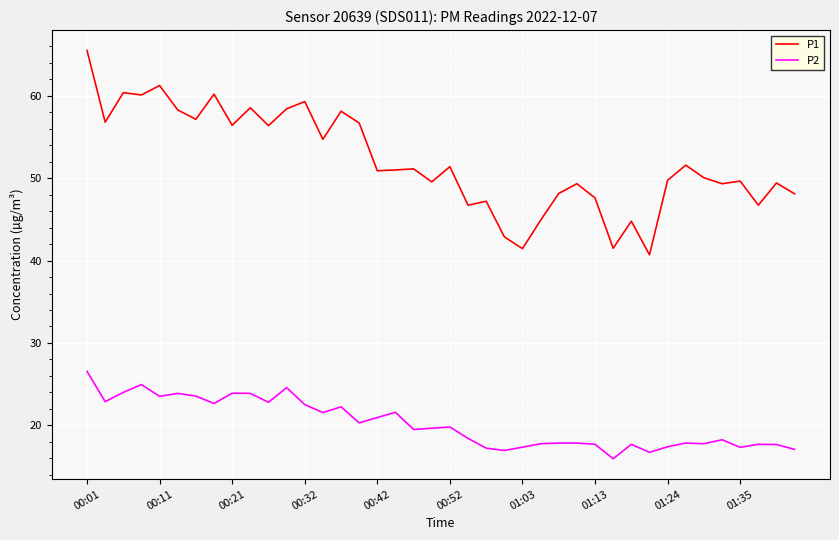

What is the difference between the maximum and minimum values in the P1 series?

24.8